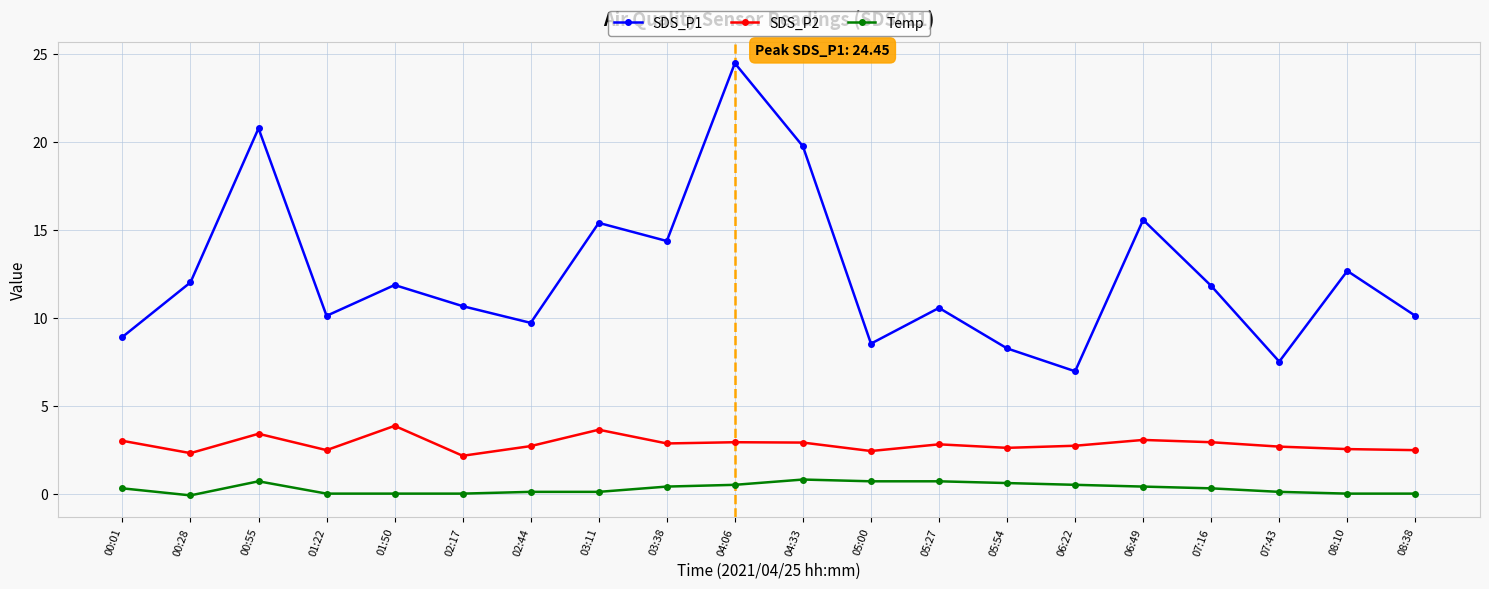

Which series has the largest range (max minus min)?

SDS_P1